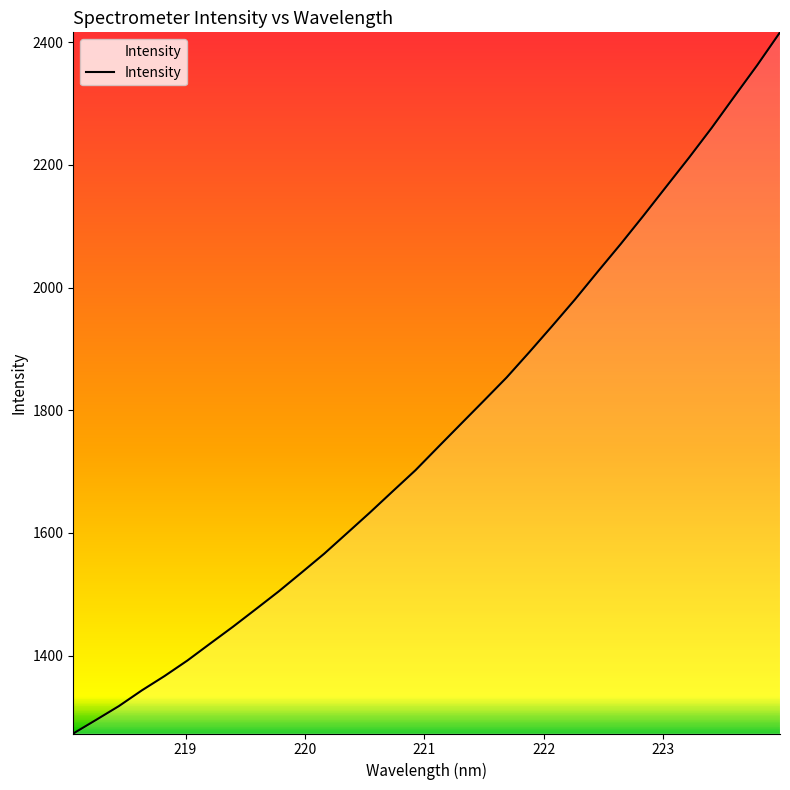

What is the minimum value shown in the chart?

1273.1